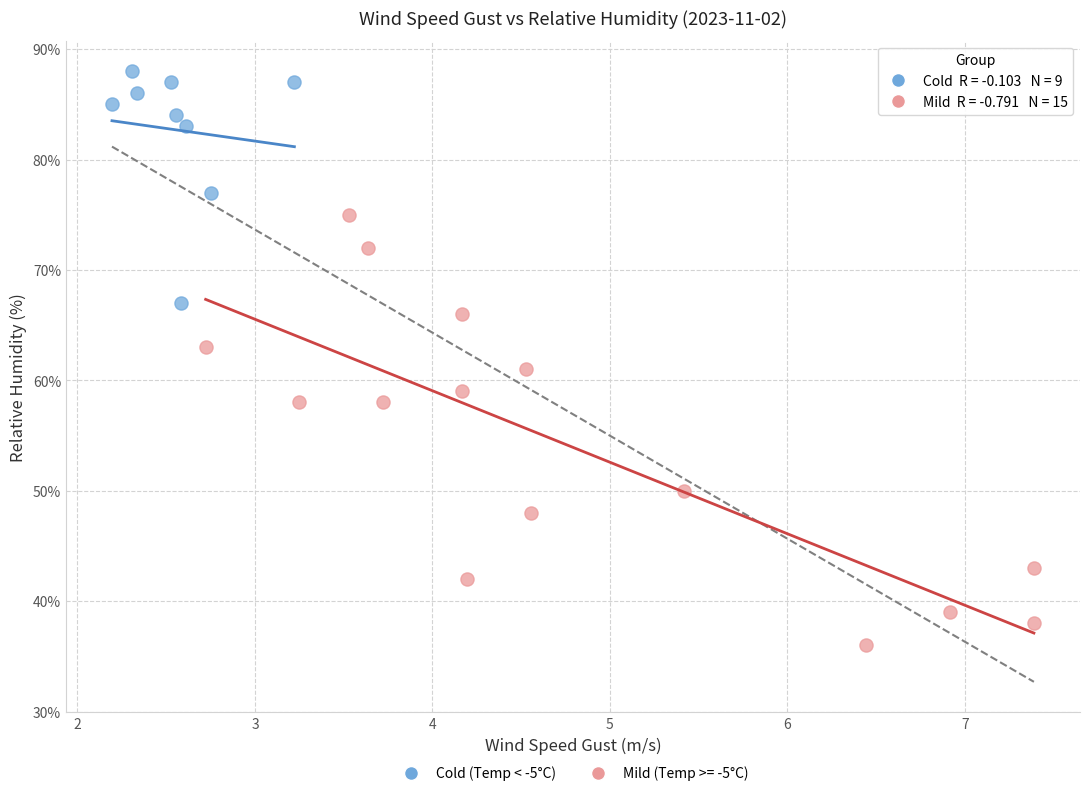

Which series reaches the minimum Y coordinate?

Mild (Temp >= -5°C)